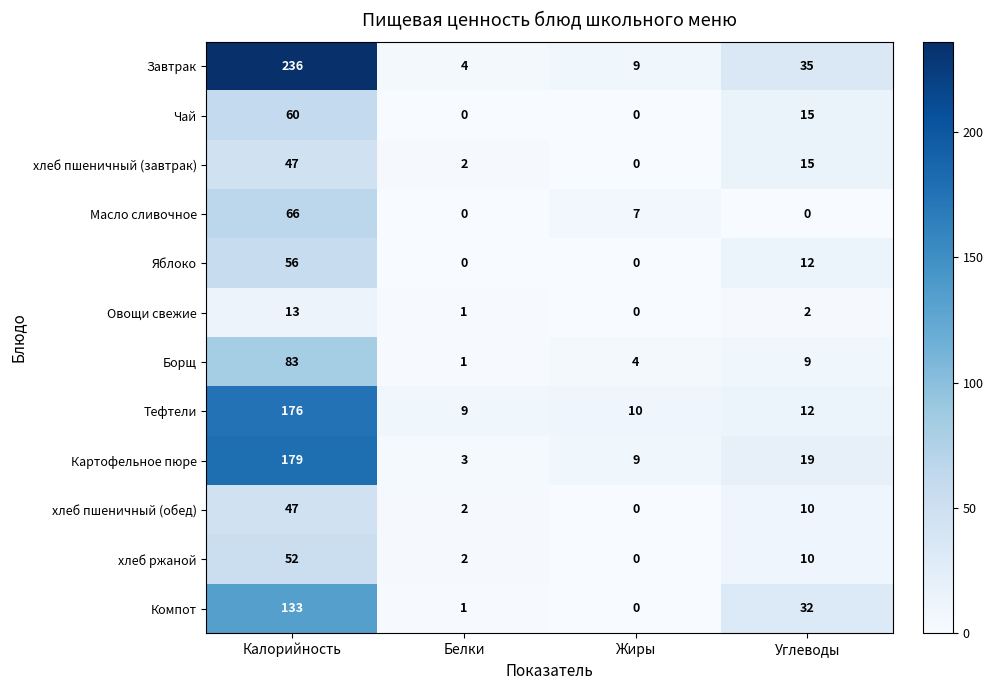

True or false: Яблоко has a value of 8 at Углеводы.

False